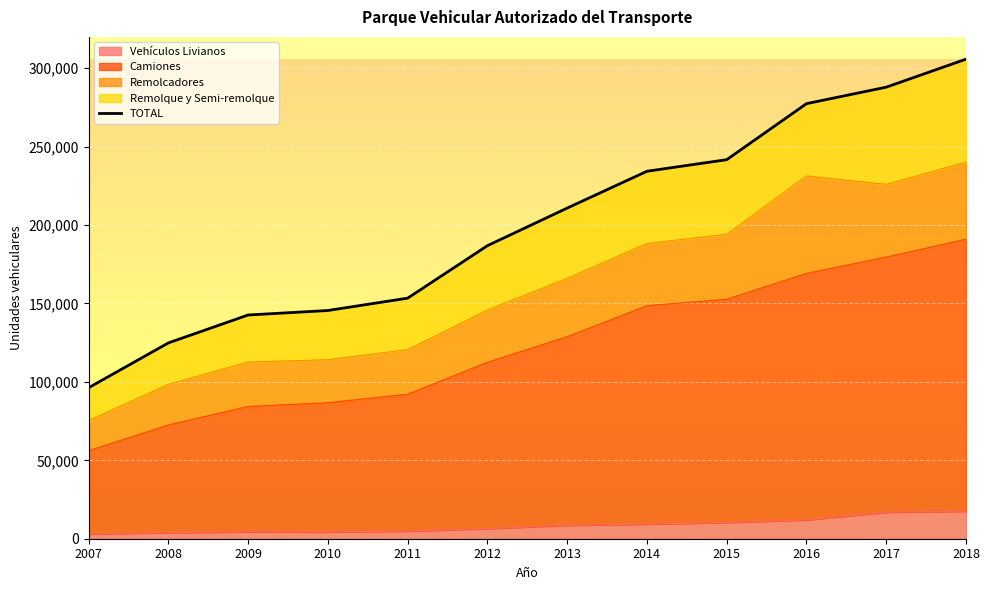

Which label corresponds to the smallest value in the chart?

2007